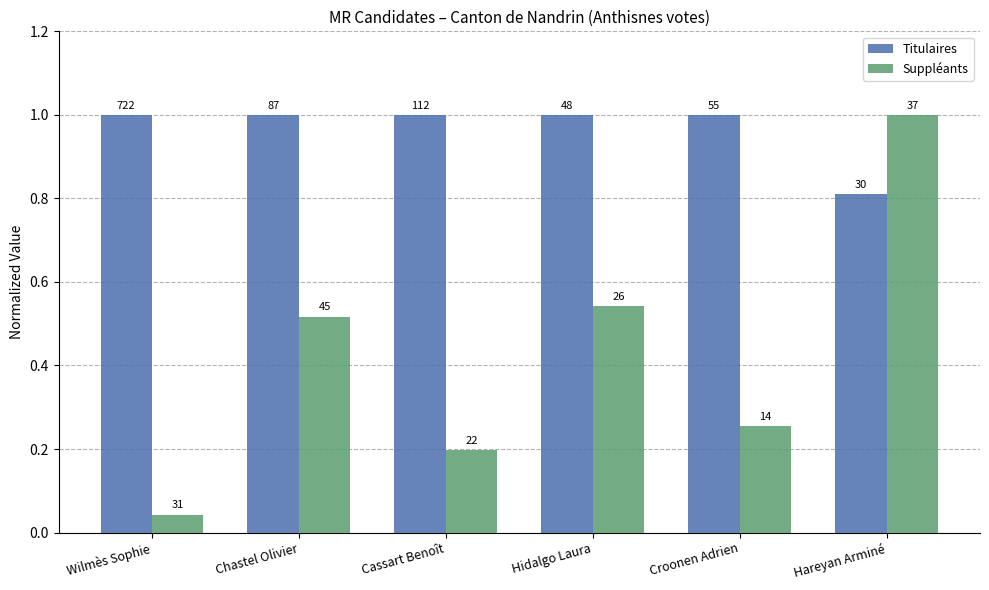

Rank the categories by Suppléants value from lowest to highest.

Wilmès Sophie, Cassart Benoît, Croonen Adrien, Chastel Olivier, Hidalgo Laura, Hareyan Arminé